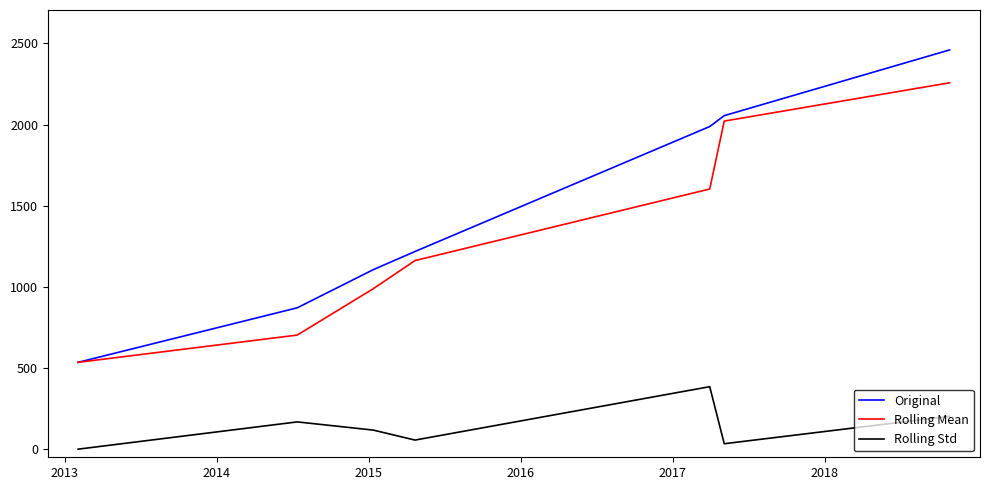

Reading left to right, what are all the values shown in this chart?

Original: 535.0	871.0	1106.0	1218.0	1988.0	2055.0	2460.0
Rolling Mean: 535.0	703.0	988.5	1162.0	1603.0	2021.5	2257.5
Rolling Std: 0.0	168.0	117.5	56.0	385.0	33.5	202.5